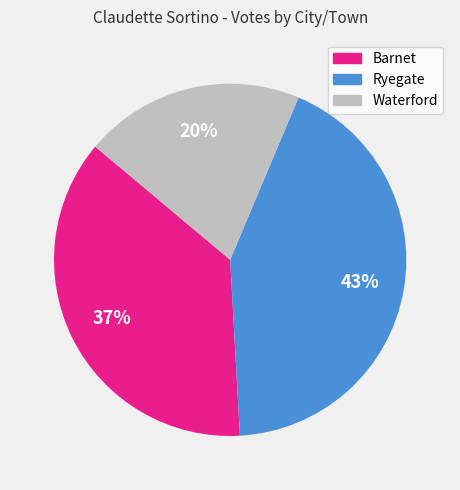

Which has a higher value, Waterford or Barnet?

Barnet